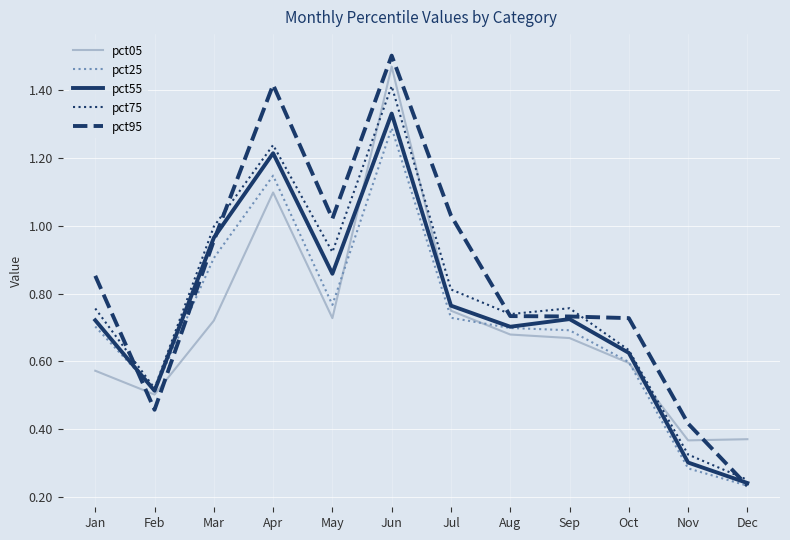

Where is pct95 nearest to the value 0?

Dec